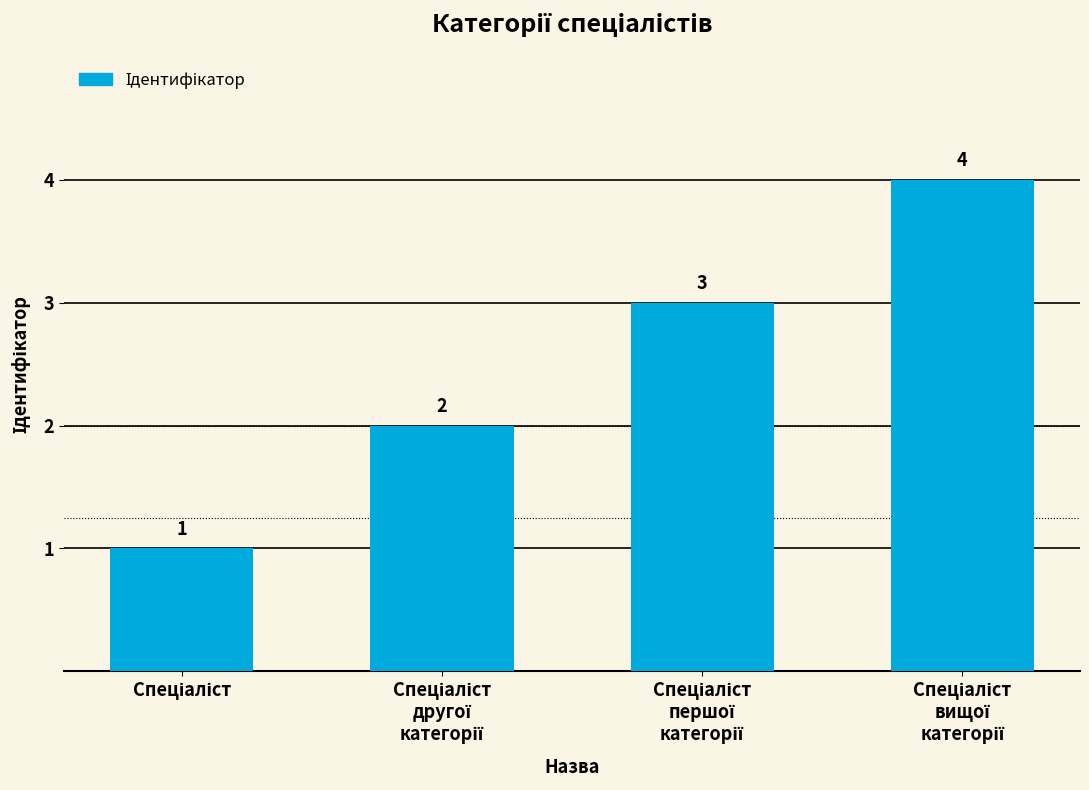

Reading left to right, transcribe all the data shown in this chart.

1	2	3	4